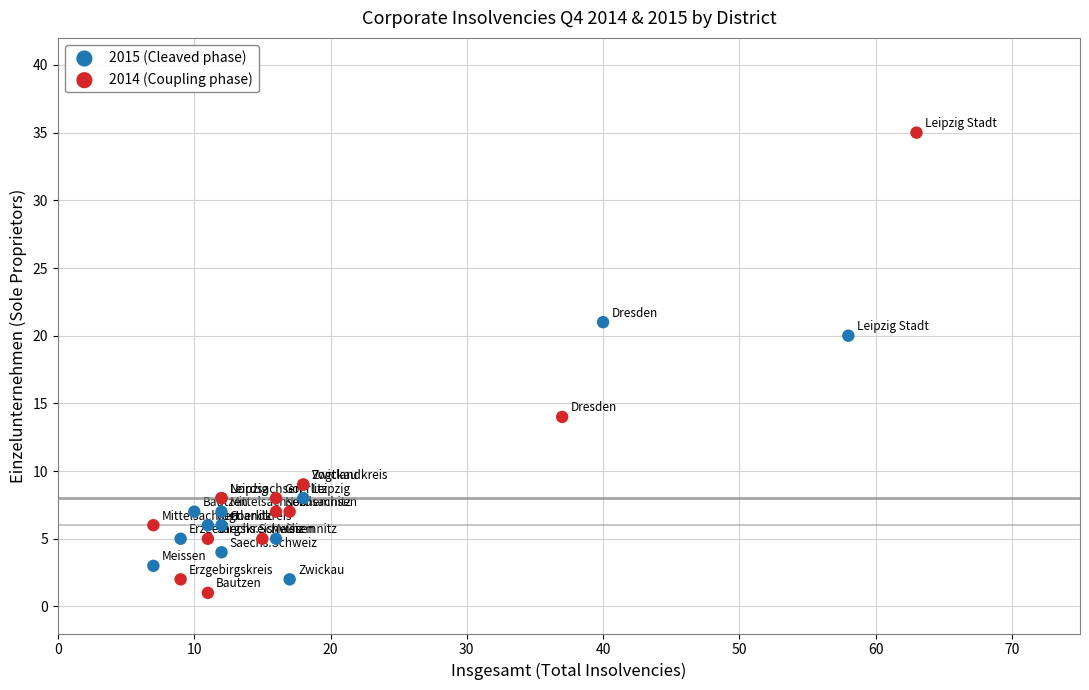

Which series has the largest Y range (max minus min)?

2014 (Coupling phase)